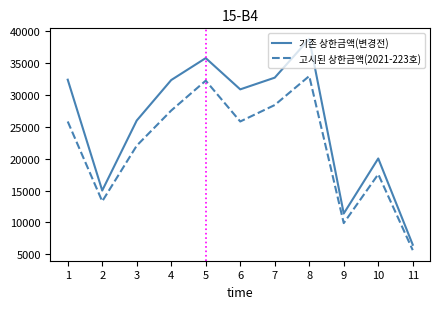

What are all the series names shown in the legend?

기존 상한금액(변경전), 고시된 상한금액(2021-223호)